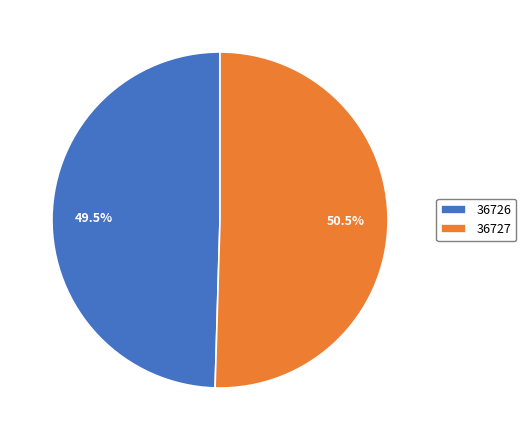

What is the smallest slice in the pie chart?

36726